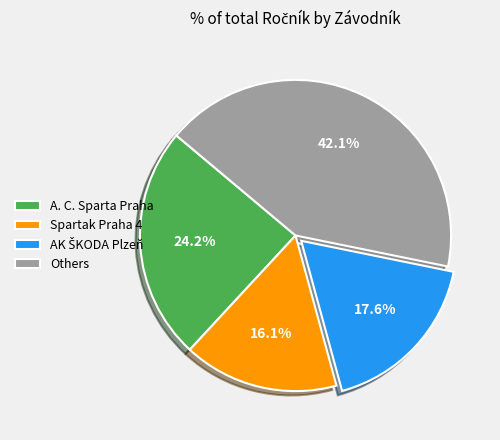

Combined, what portion of the pie is Spartak Praha 4 and A. C. Sparta Praha?

40.3%